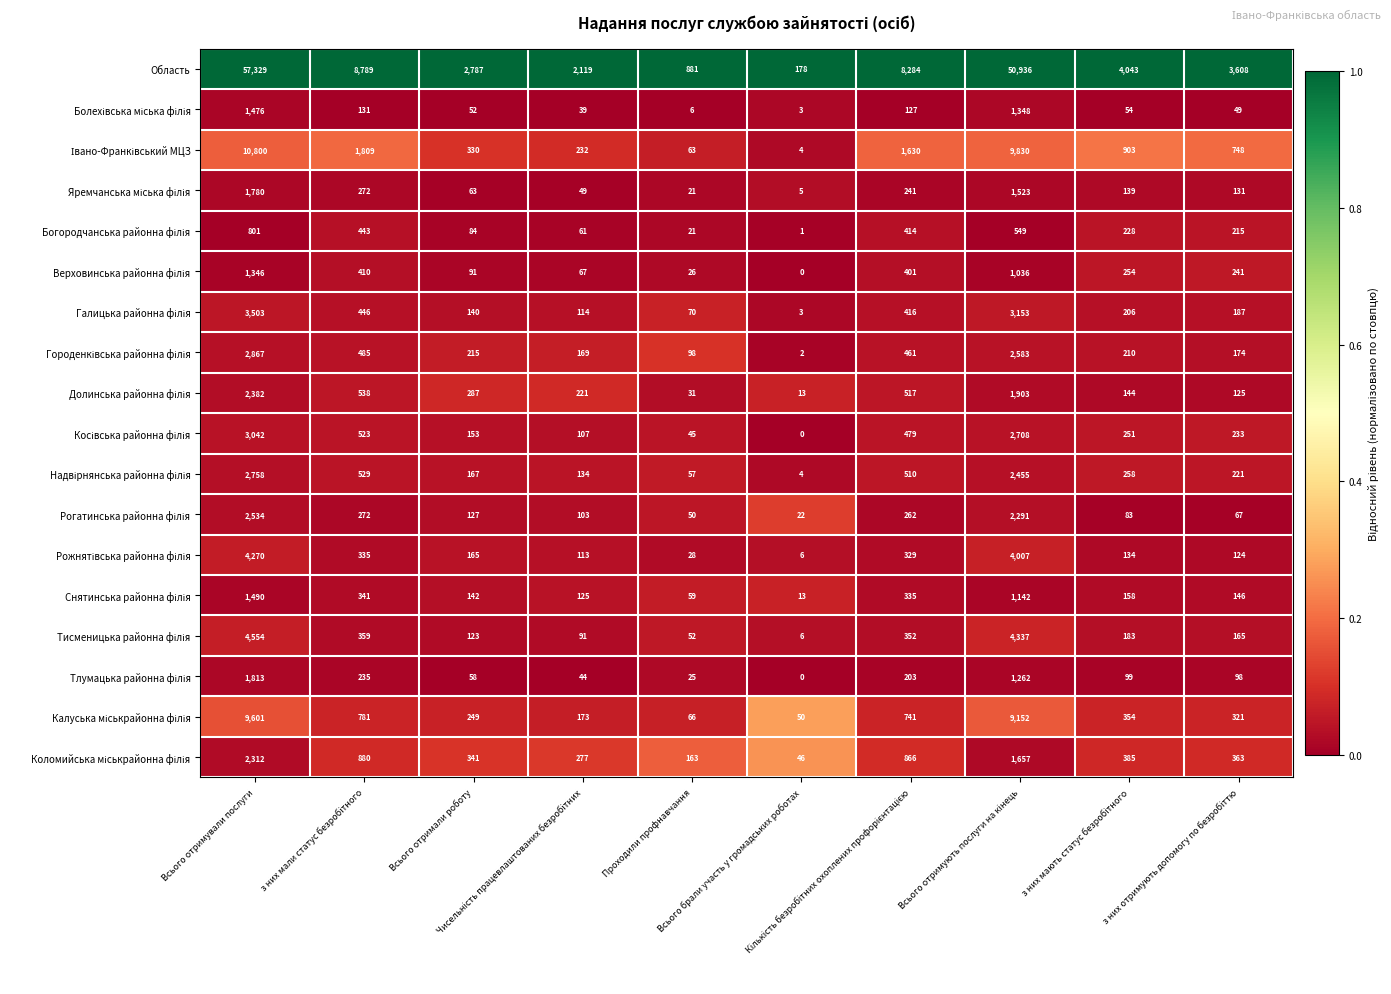

What is the total value across all series at Всього брали участь у громадських роботах?

356